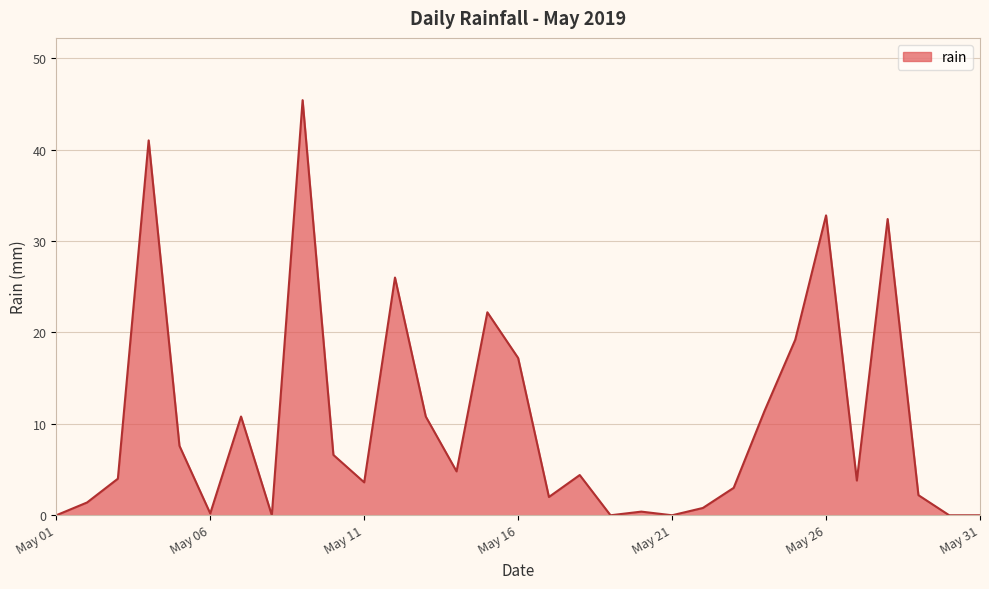

What is the greatest value displayed?

45.4